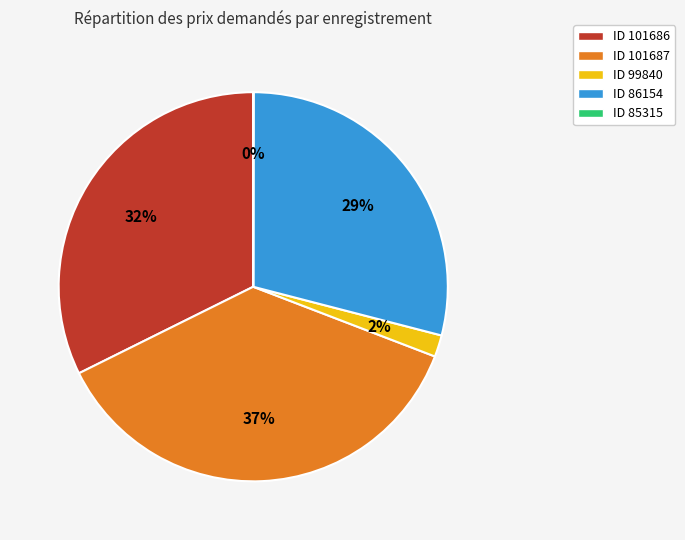

Is the sum of ID 99840 and ID 86154 greater than half?

No